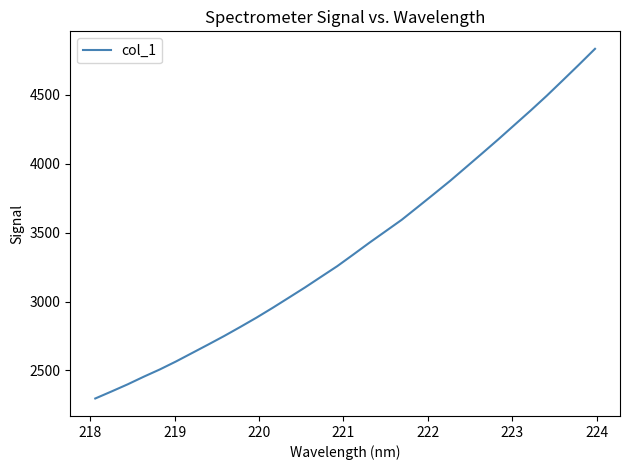

What is the maximum value shown in the chart?

4832.7